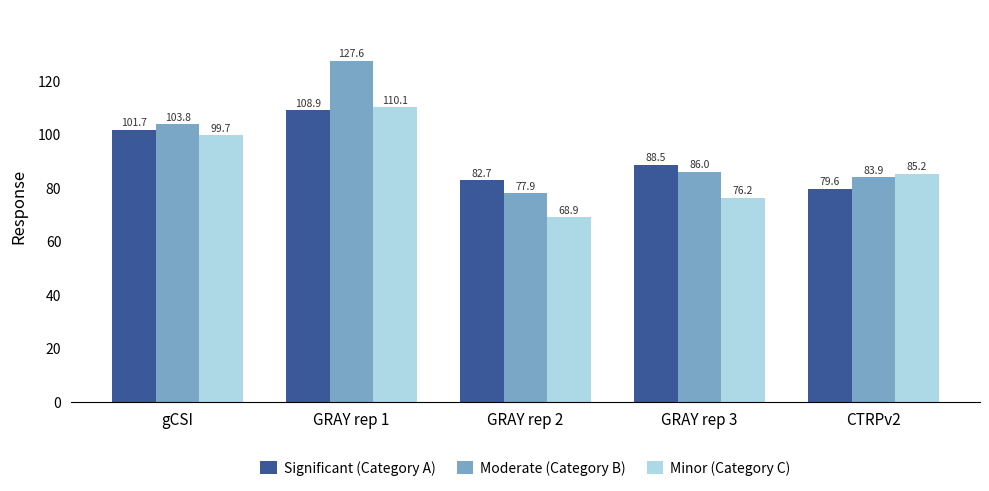

What is the spread (max minus min) of values at gCSI?

4.1